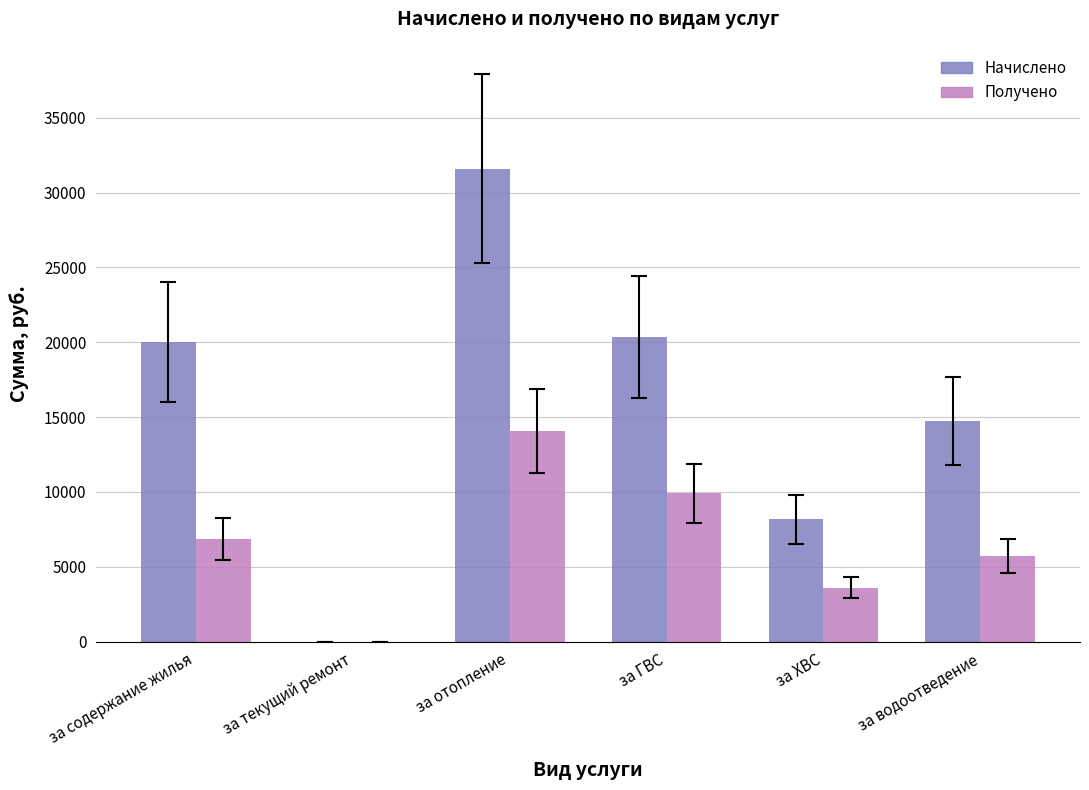

How many data points does each series have?

6